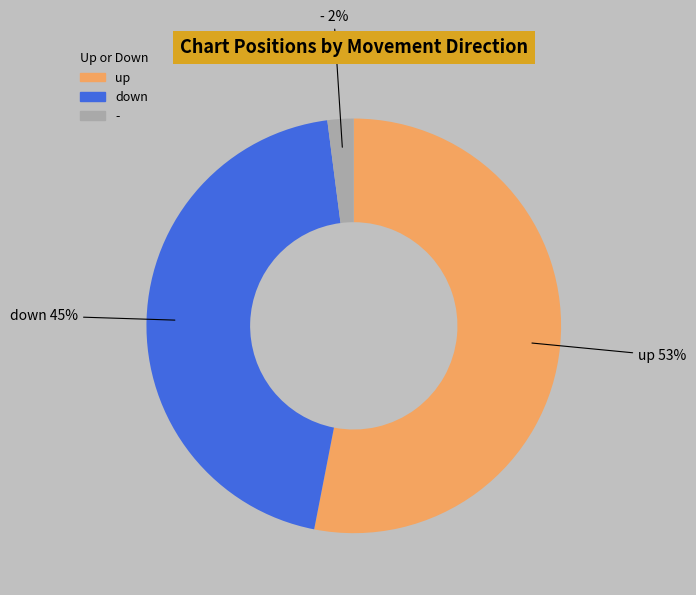

What is the majority slice?

up